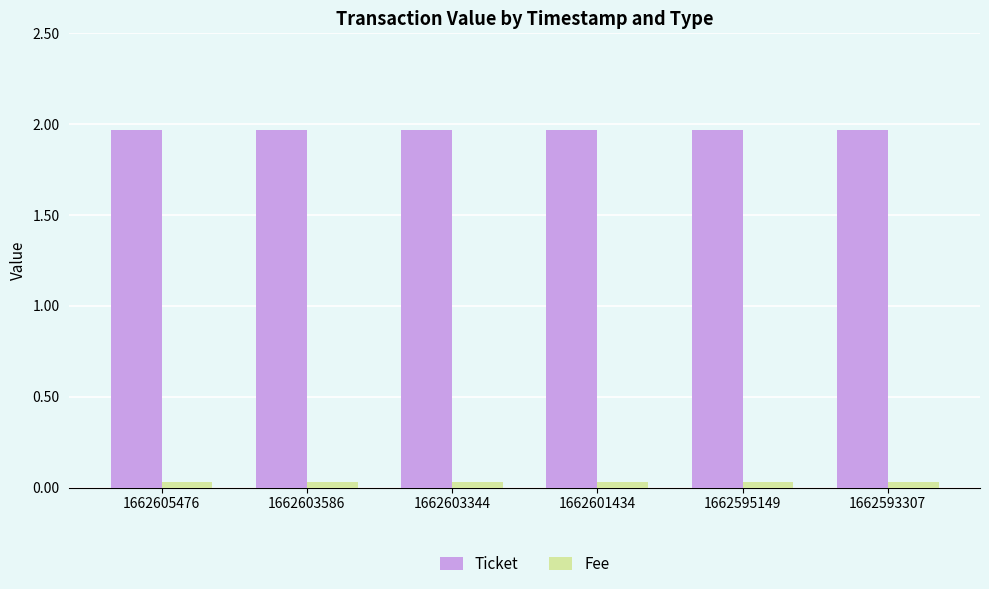

List the series in order of their overall mean, lowest first.

Fee, Ticket